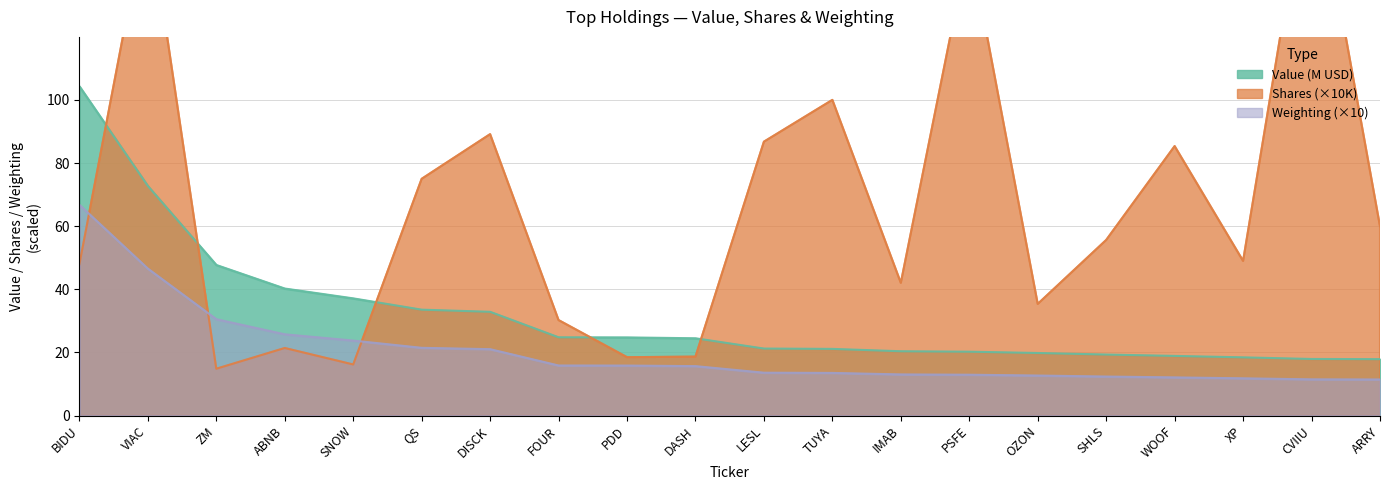

Where is the first local minimum for Shares?

ZM